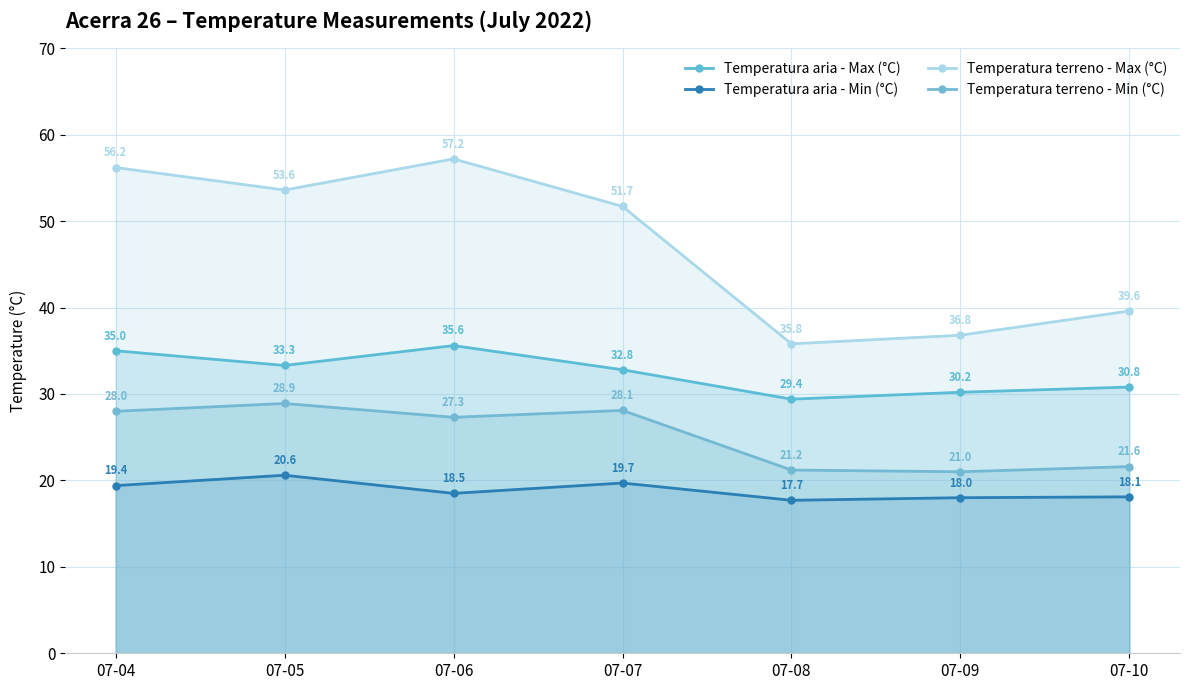

List the series in order of their peak value, lowest first.

Temperatura aria - Min (°C), Temperatura terreno - Min (°C), Temperatura aria - Max (°C), Temperatura terreno - Max (°C)